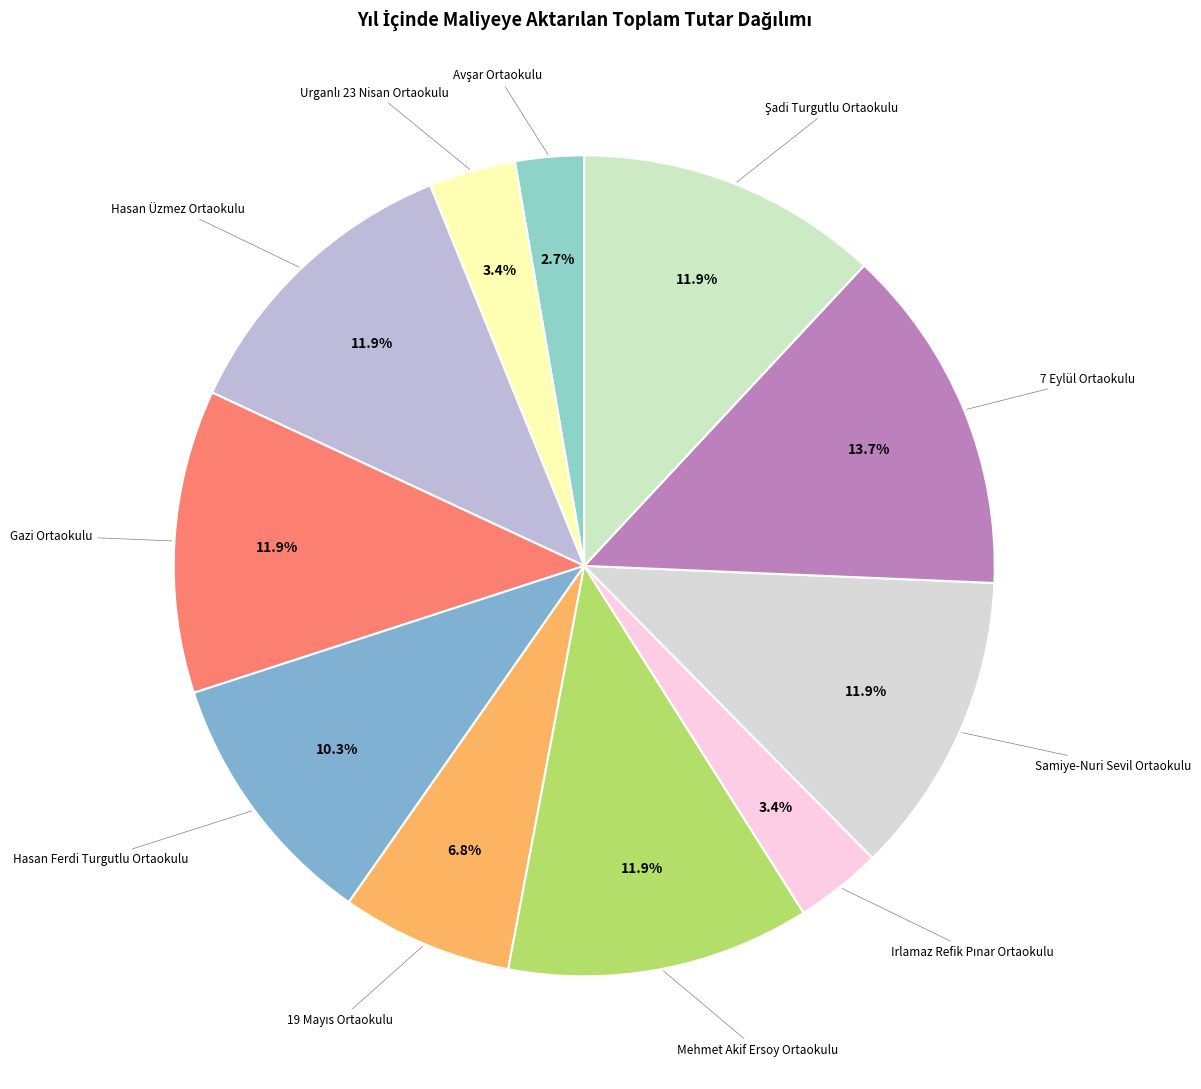

How many segments does this pie chart have?

11